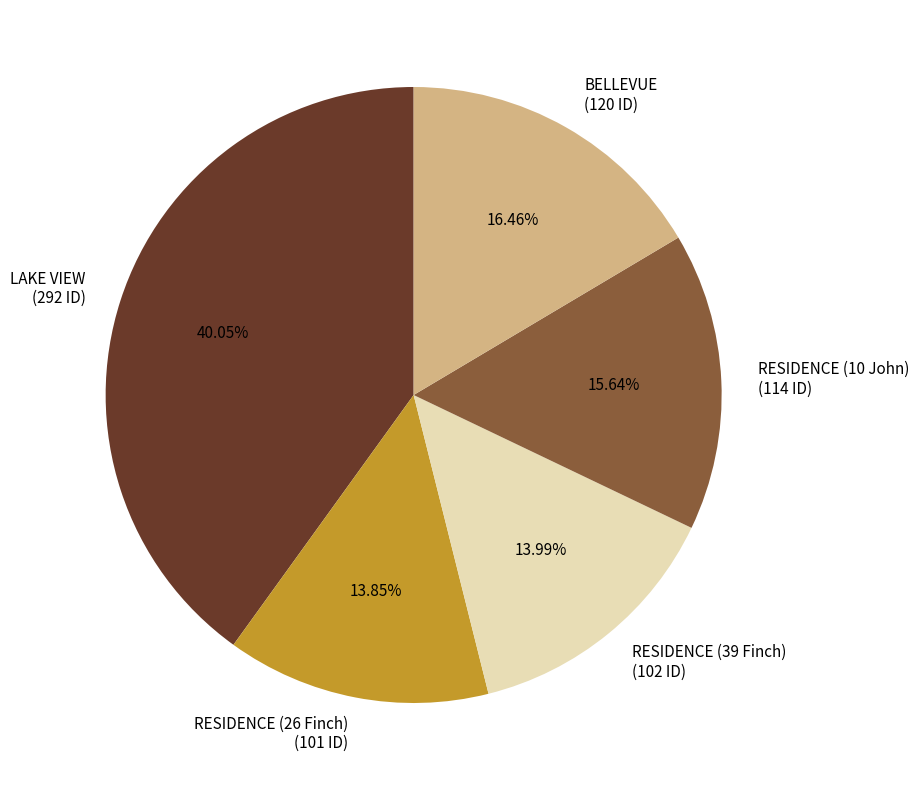

Which slice is the largest?

LAKE VIEW